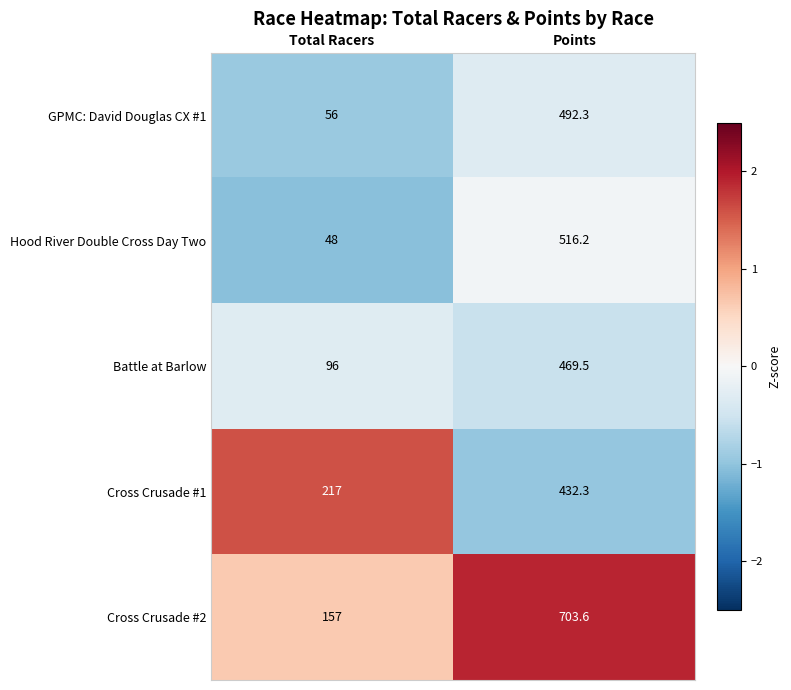

What is the approximate value of Battle at Barlow at Points?

469.5